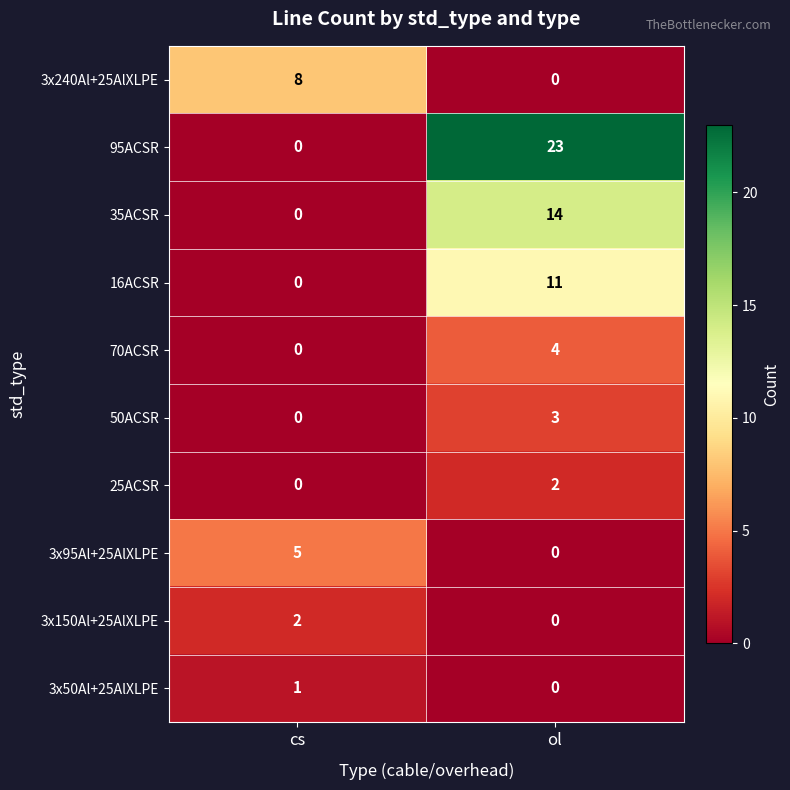

What is the sum of all 3x95Al+25AlXLPE values?

5